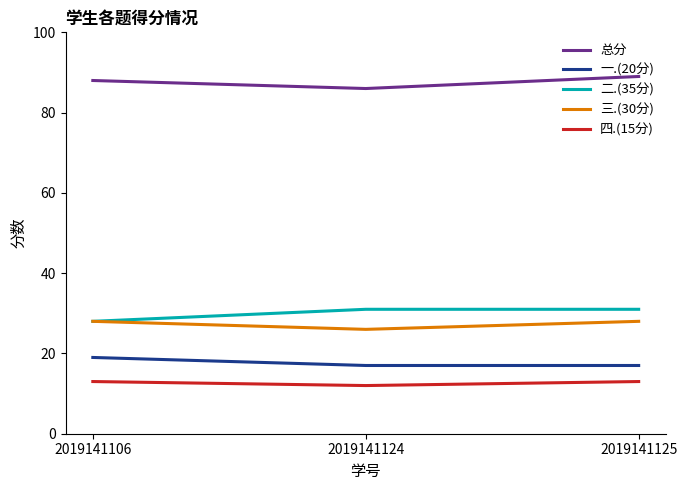

Where is 四.(15分) nearest to the value 12?

2019141124